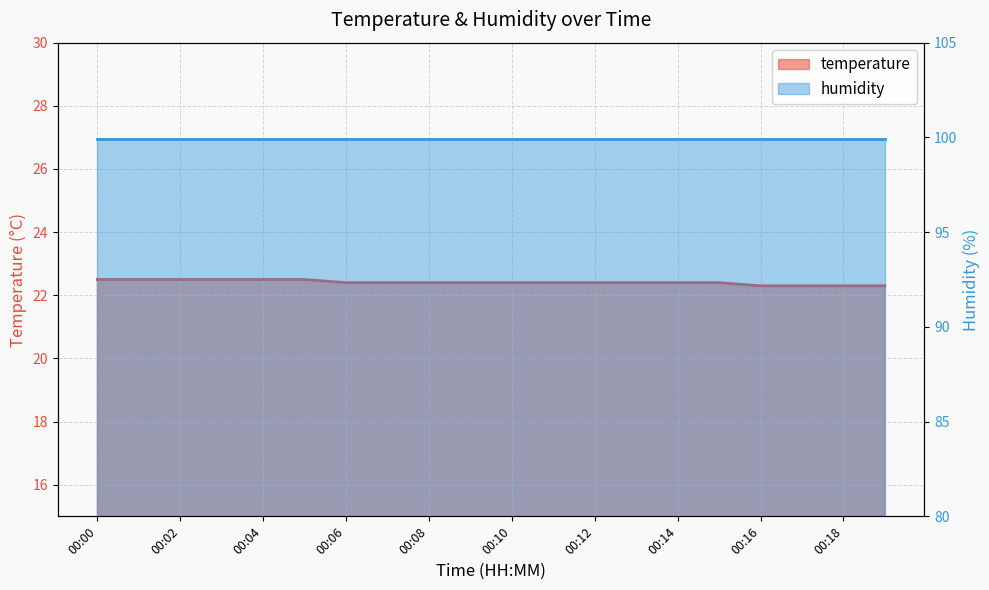

What is the value of the 2nd point from the left?

22.5